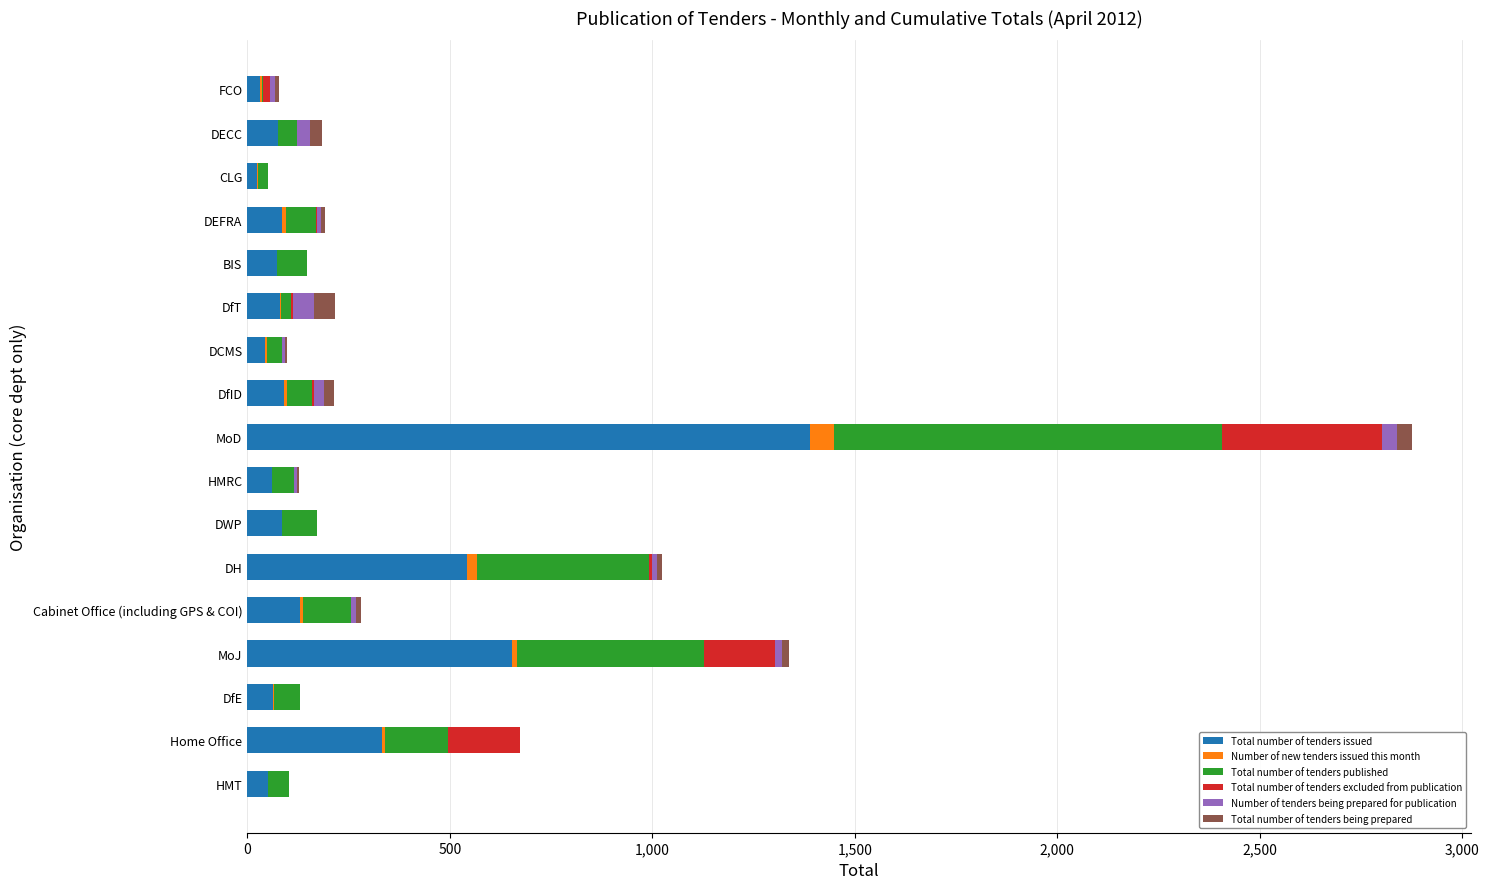

At which category is the sum across all series the highest?

MoD